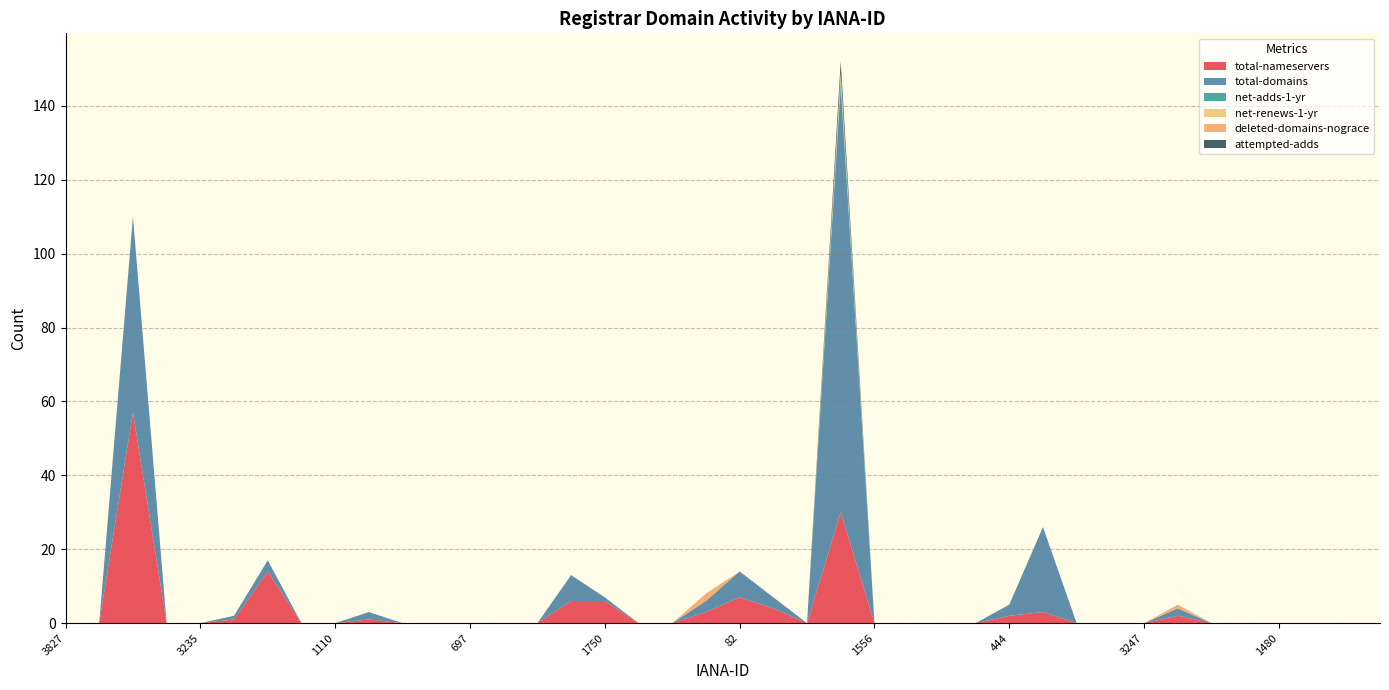

Reading left to right, transcribe all the data shown in this chart.

total-nameservers: 0	0	57	0	0	1	14	0	0	1	0	0	0	0	0	6	6	0	0	3	7	4	0	30	0	0	0	0	2	3	0	0	0	2	0	0	0	0	0	0
total-domains: 0	0	53	0	0	1	3	0	0	2	0	0	0	0	0	7	1	0	0	3	7	3	0	115	0	0	0	0	3	23	0	0	0	2	0	0	0	0	0	0
net-adds-1-yr: 0	0	0	0	0	0	0	0	0	0	0	0	0	0	0	0	0	0	0	0	0	0	0	2	0	0	0	0	0	0	0	0	0	0	0	0	0	0	0	0
net-renews-1-yr: 0	0	0	0	0	0	0	0	0	0	0	0	0	0	0	0	0	0	0	0	0	0	0	2	0	0	0	0	0	0	0	0	0	0	0	0	0	0	0	0
deleted-domains-nograce: 0	0	0	0	0	0	0	0	0	0	0	0	0	0	0	0	0	0	0	2	0	0	0	0	0	0	0	0	0	0	0	0	0	1	0	0	0	0	0	0
attempted-adds: 0	0	0	0	0	0	0	0	0	0	0	0	0	0	0	0	0	0	0	0	0	0	0	3	0	0	0	0	0	0	0	0	0	0	0	0	0	0	0	0